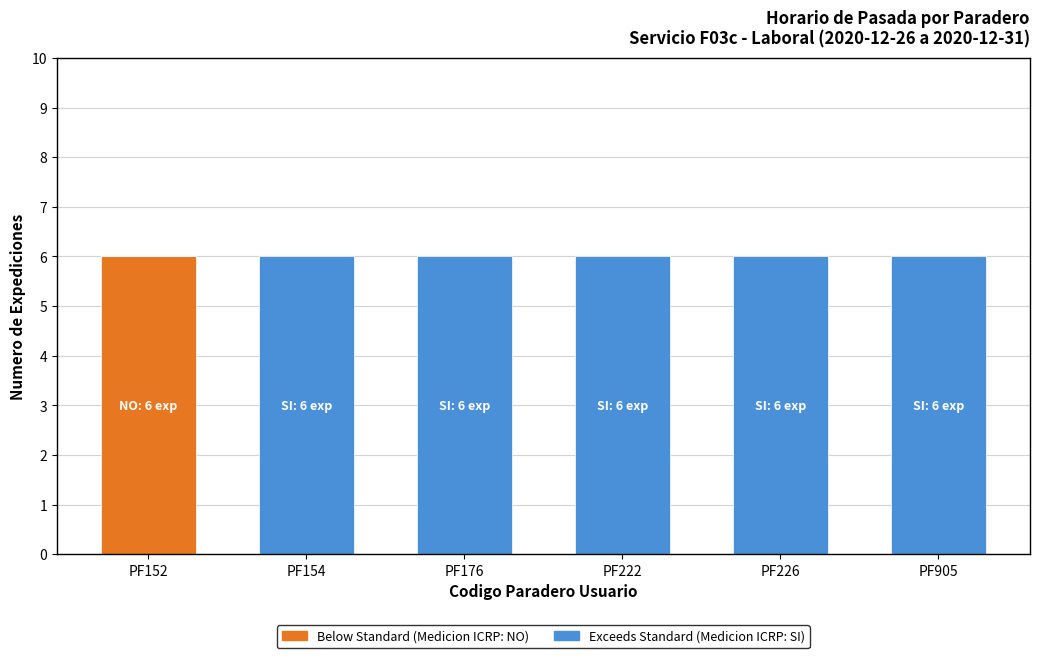

What is the total value across all series at PF905?

6